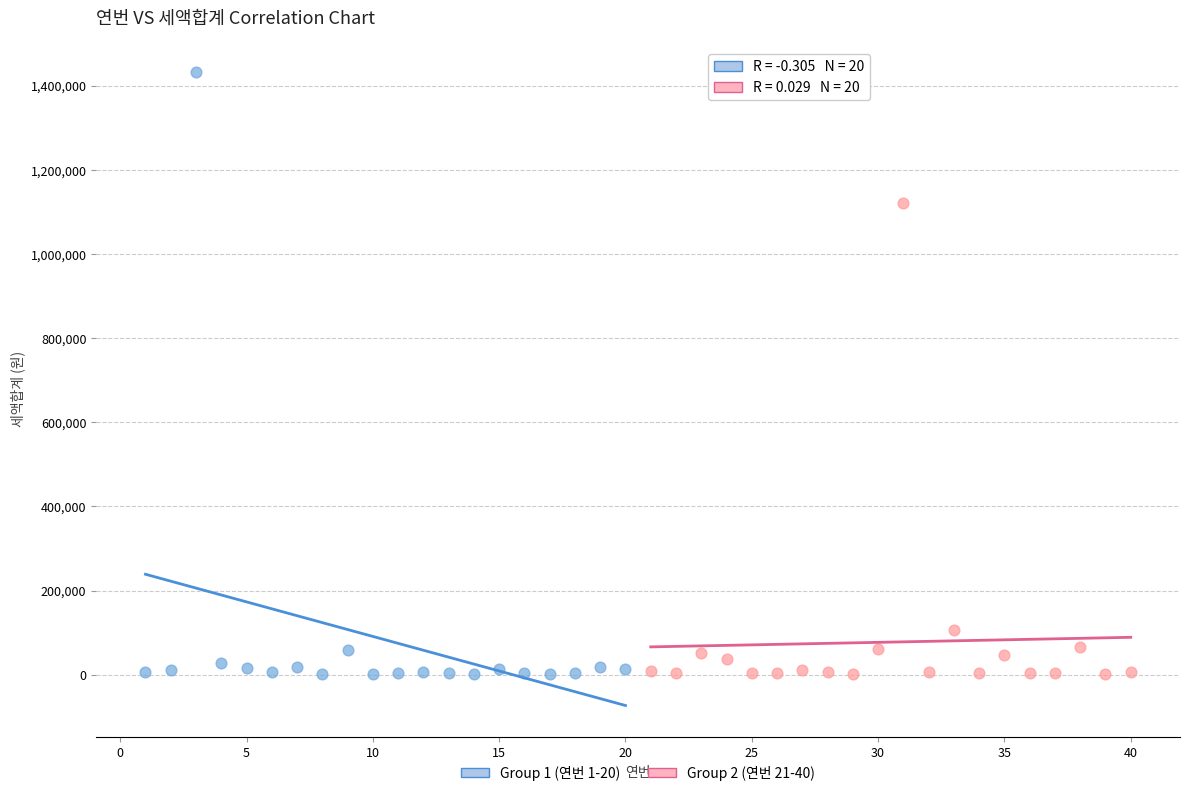

Which series reaches the maximum Y coordinate?

Group 1 (연번 1-20)